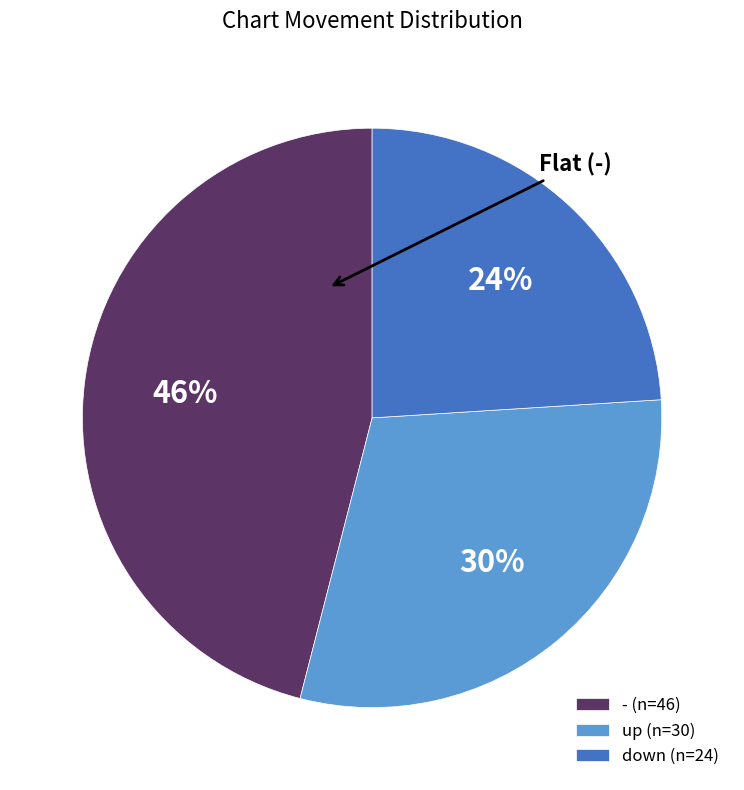

Between down and up, which is larger?

up